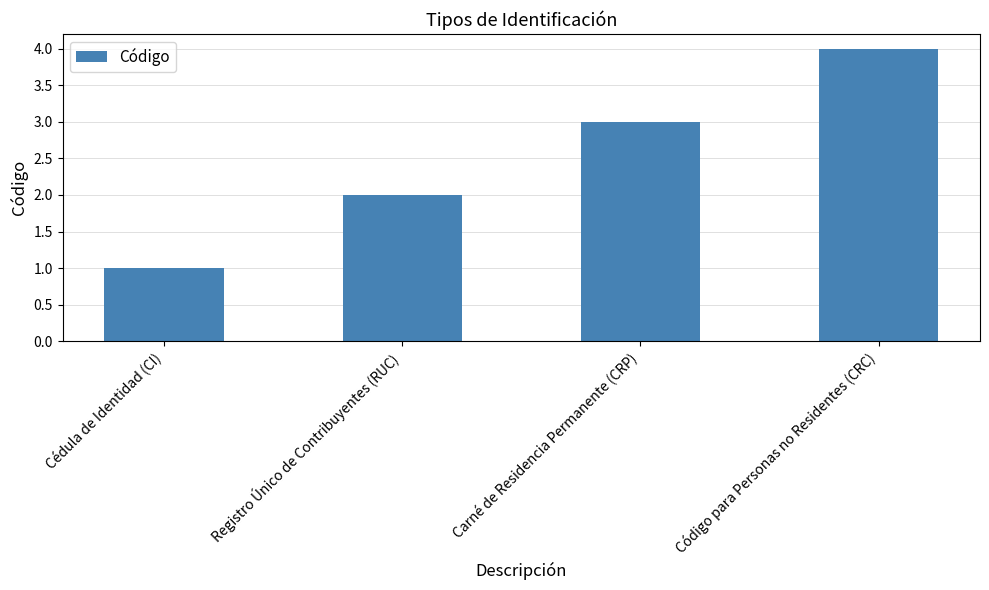

What is the value of the 3rd bar from the left?

3